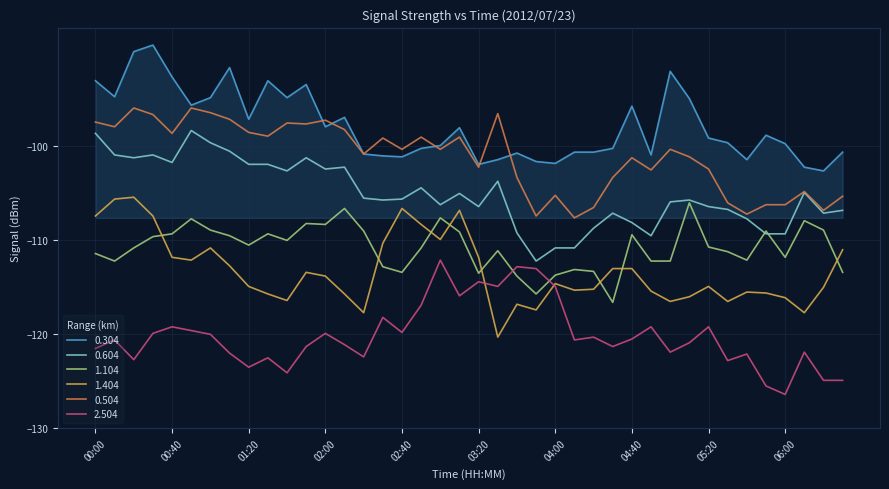

Which series has the largest total across all categories?

0.304